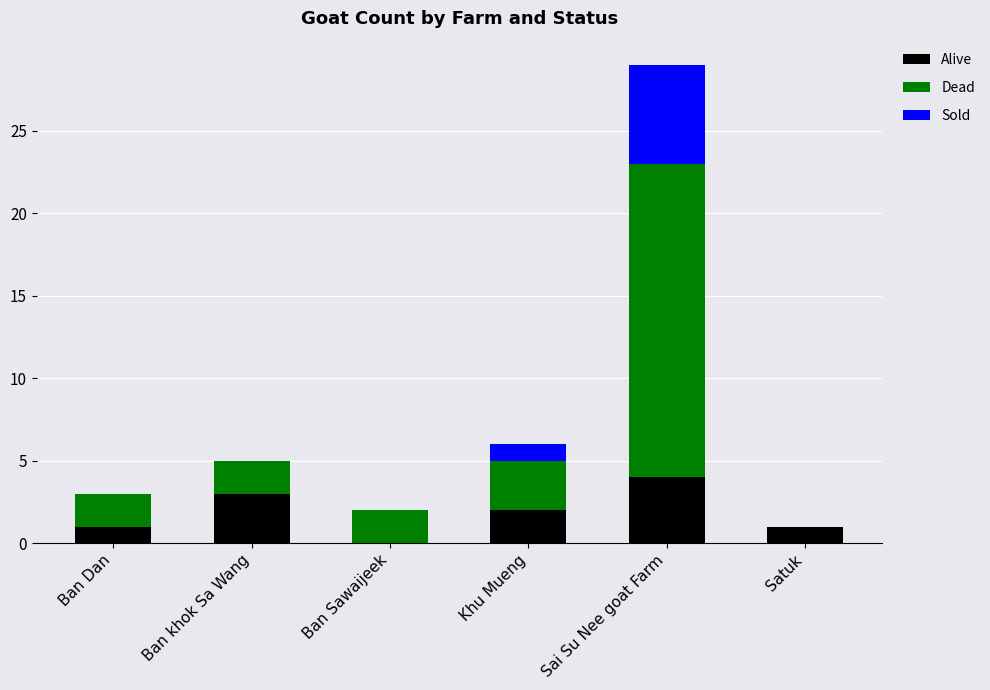

Count the number of categories in the chart.

6